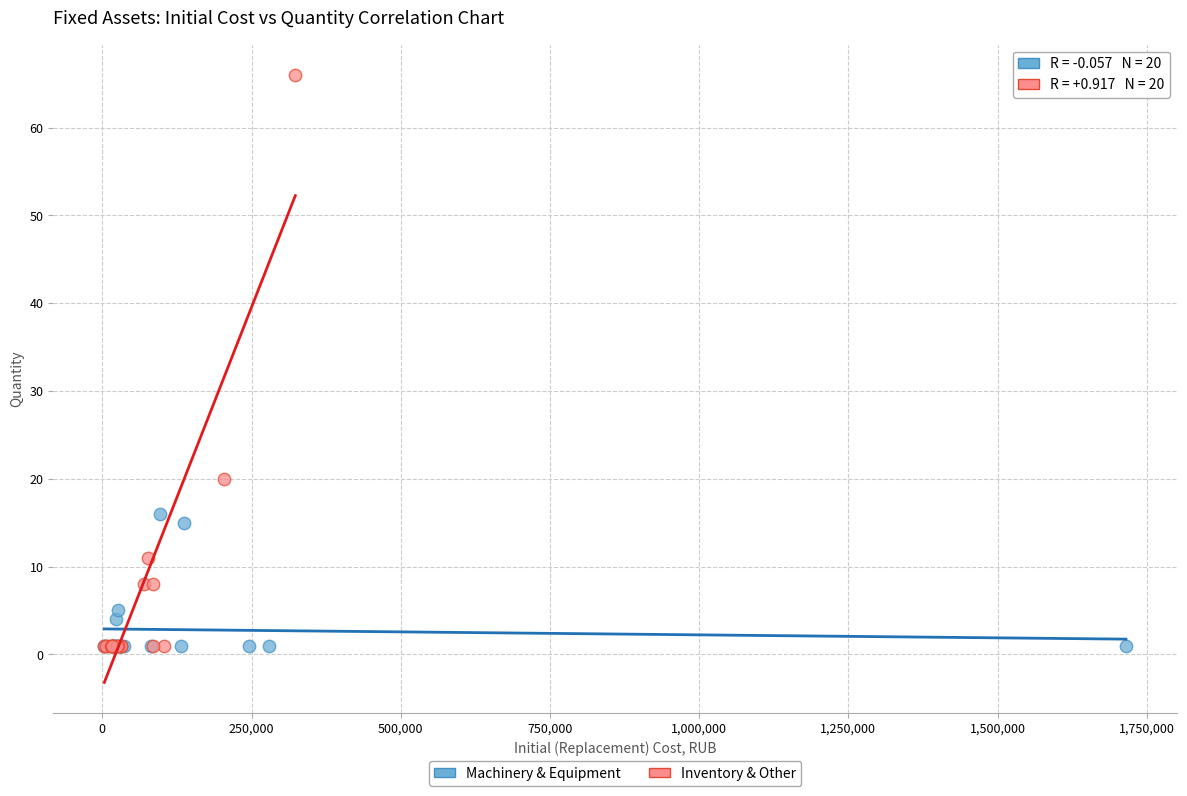

Which series has the widest spread of Y values?

Inventory & Other